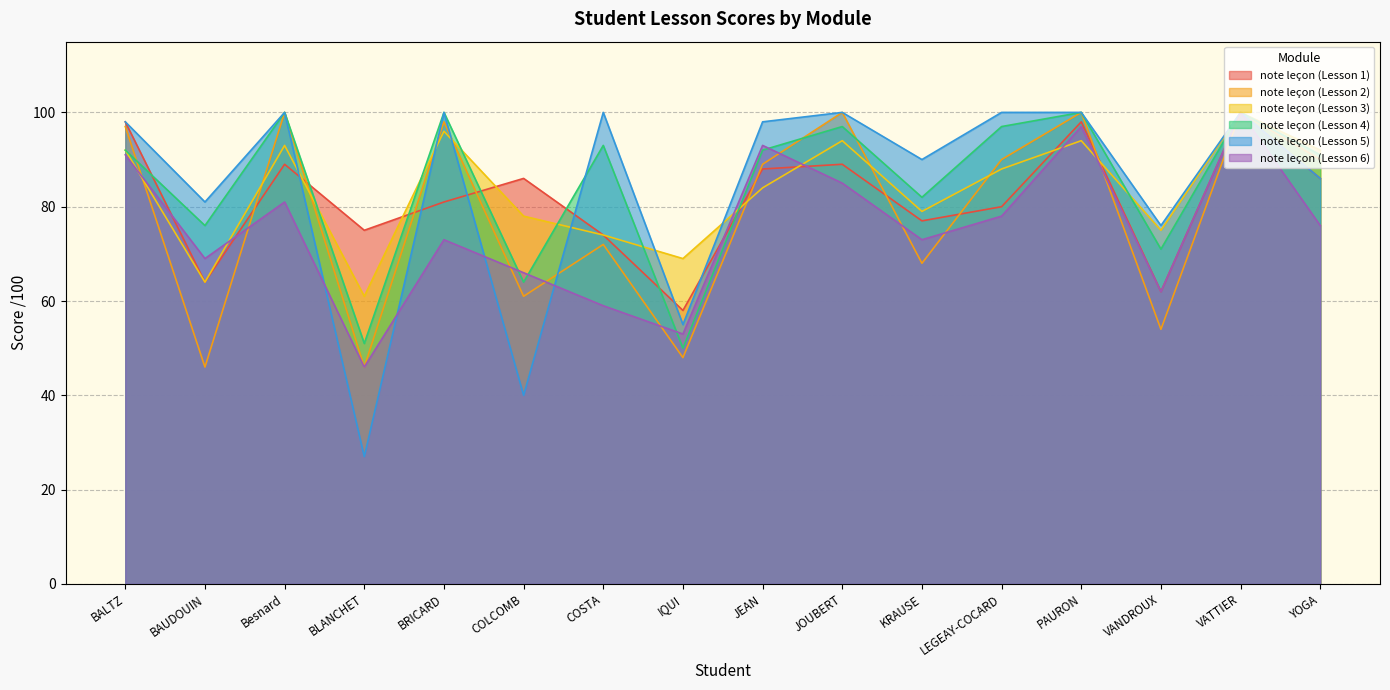

What is the total value across all series at IQUI?

333